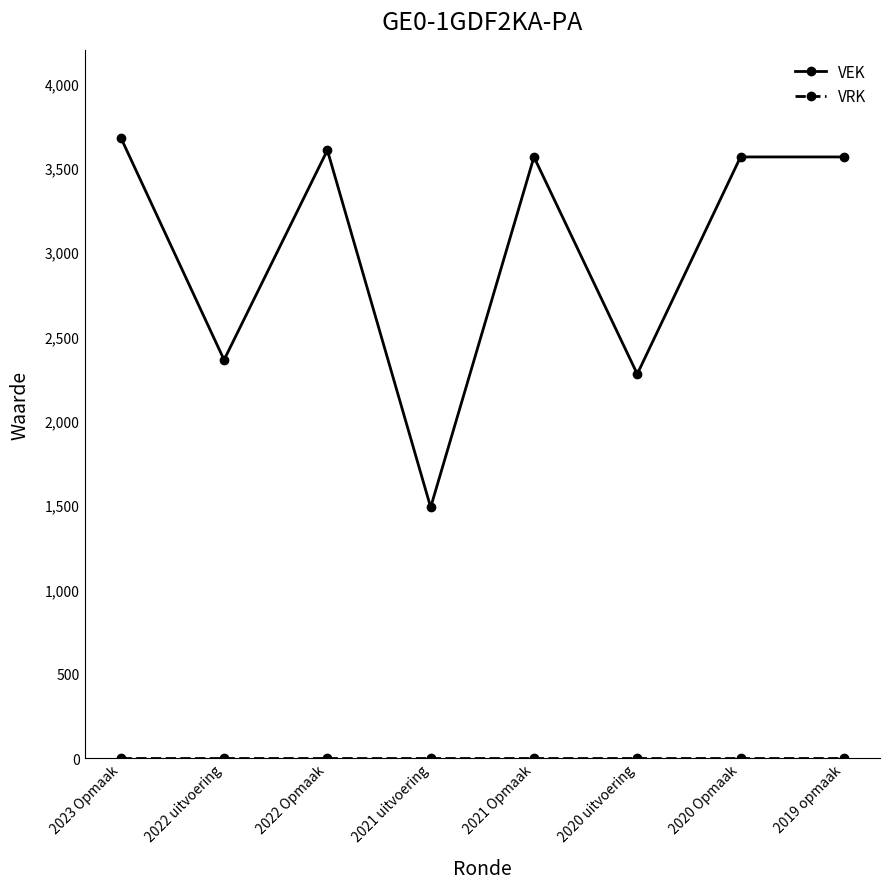

The value of VEK at 2022 uitvoering is 652. True or false?

False